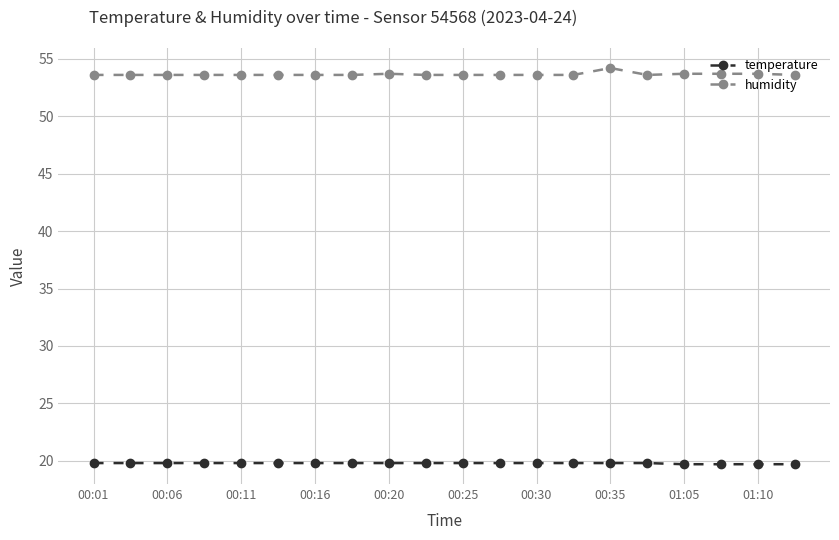

What is the value of the temperature point at the 18th from the left?

19.7